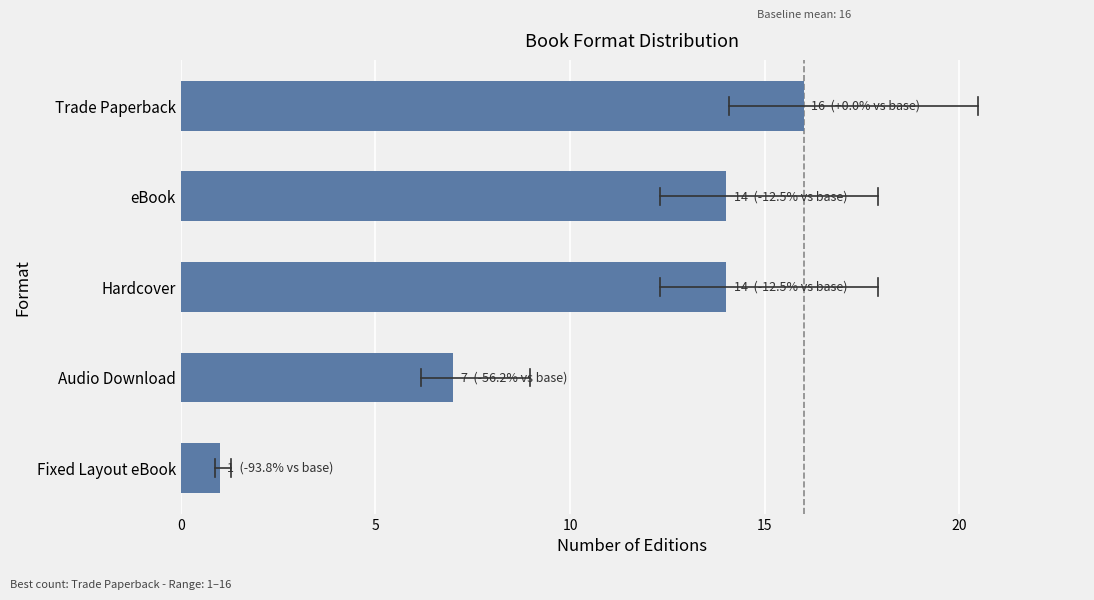

Does the chart contain stacked bars?

No